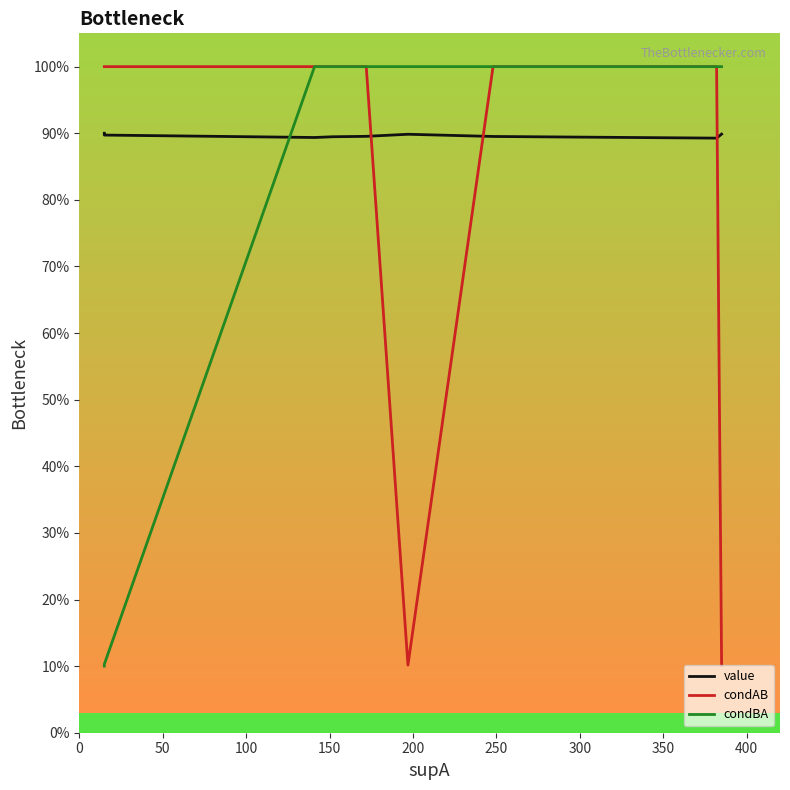

What is the approximate value of condAB at 100?

1.0